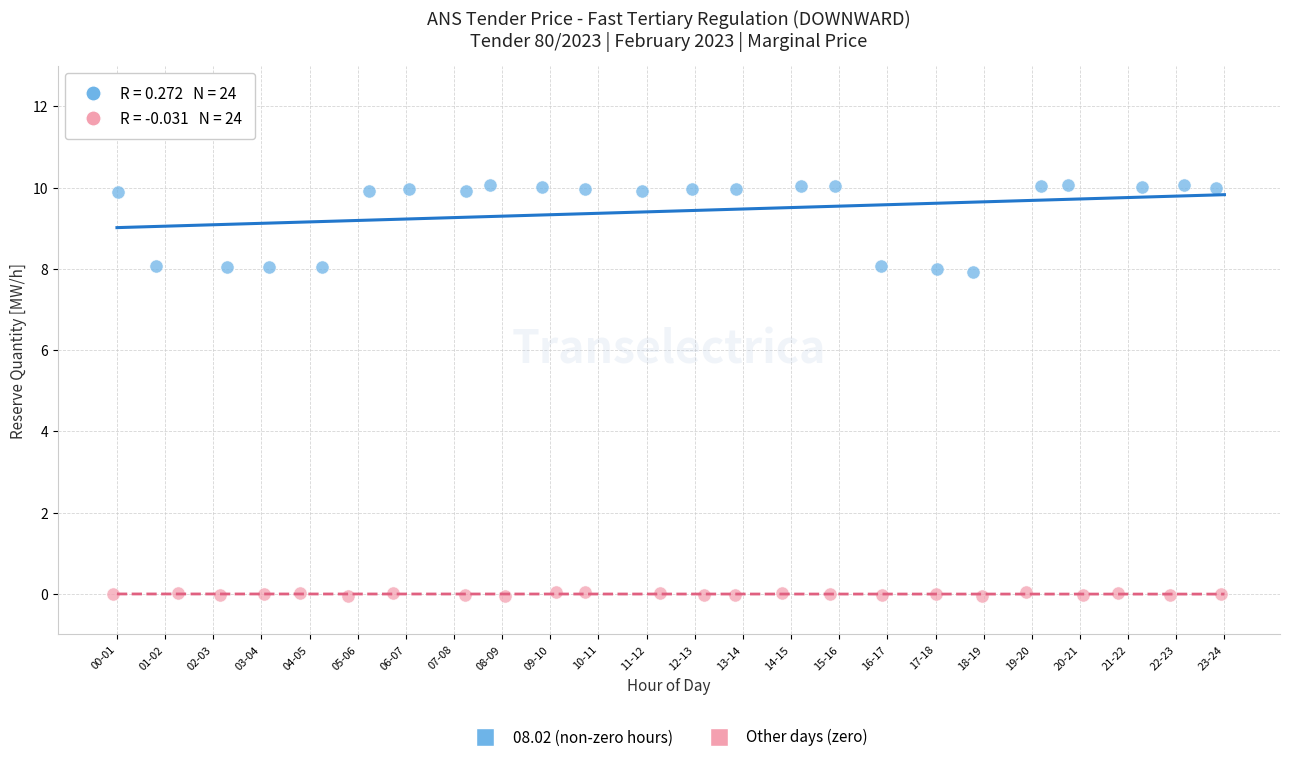

Which series contains the lowest Y value?

Other days (zero)